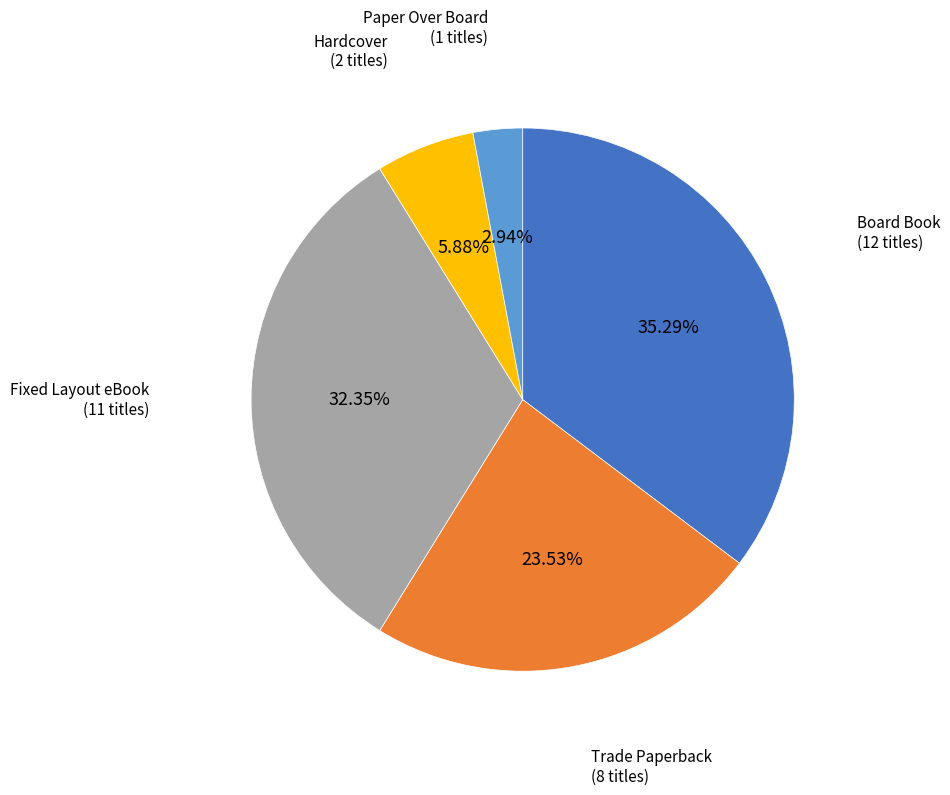

What percentage is the Board Book slice, to the nearest percent?

35%